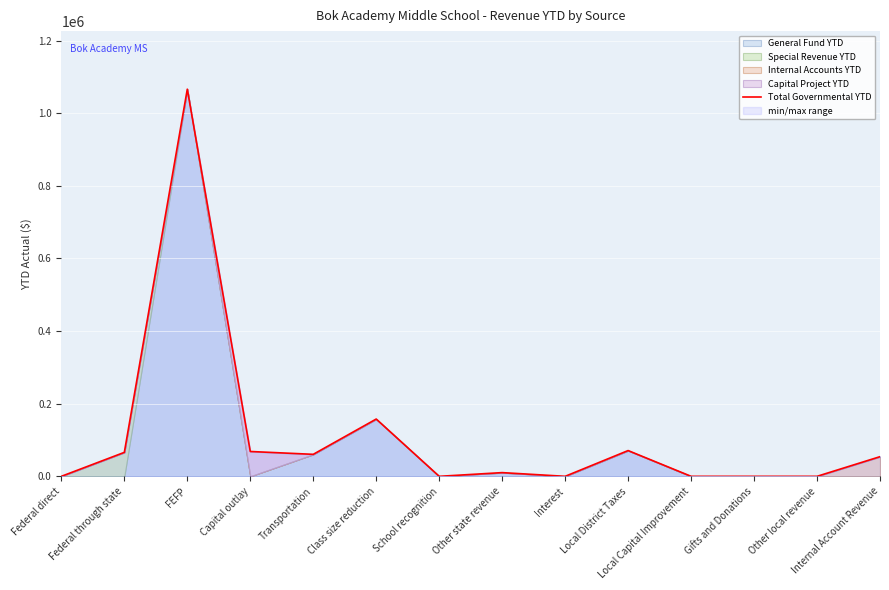

How many points are lower than both their immediate neighbors (excluding endpoints)?

3